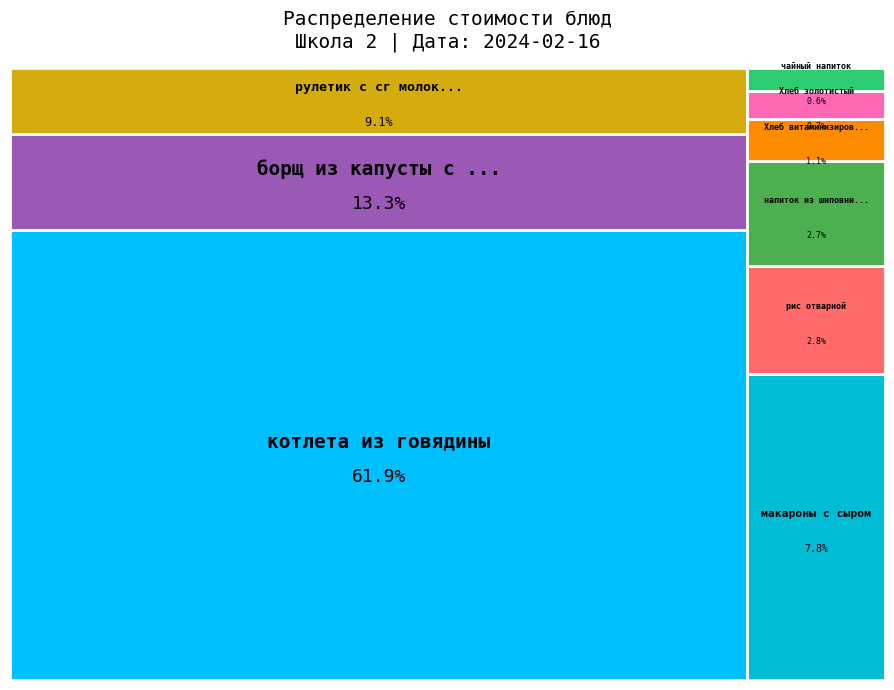

Rank the categories by value from lowest to highest.

чайный напиток, Хлеб золотистый, Хлеб витаминизированный(нарезка), напиток из шиповника, рис отварной, макароны с сыром, рулетик с сг молоком, борщ из капусты с мясом и сметаной, котлета из говядины